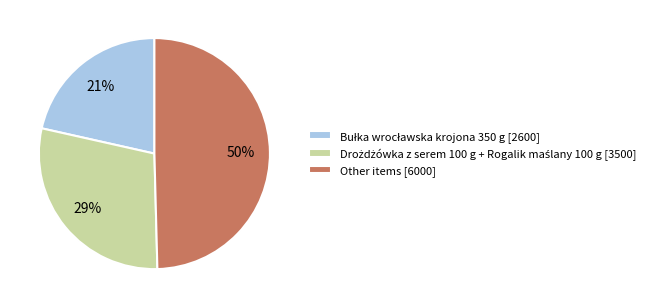

Which category has the biggest portion of the pie?

Other items [6000]